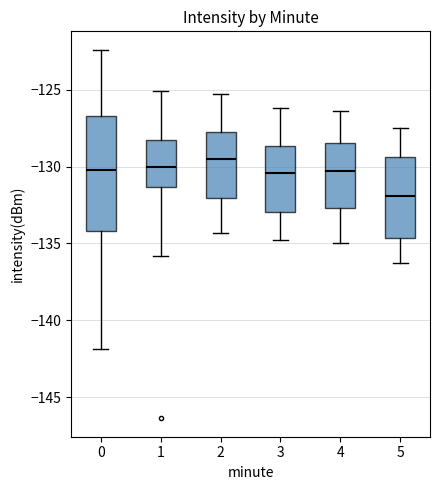

Where is the upper edge of the box at x = 3 on the y-axis? The values are not printed on the chart, so give them approximately, as read against the axis.

-128.5